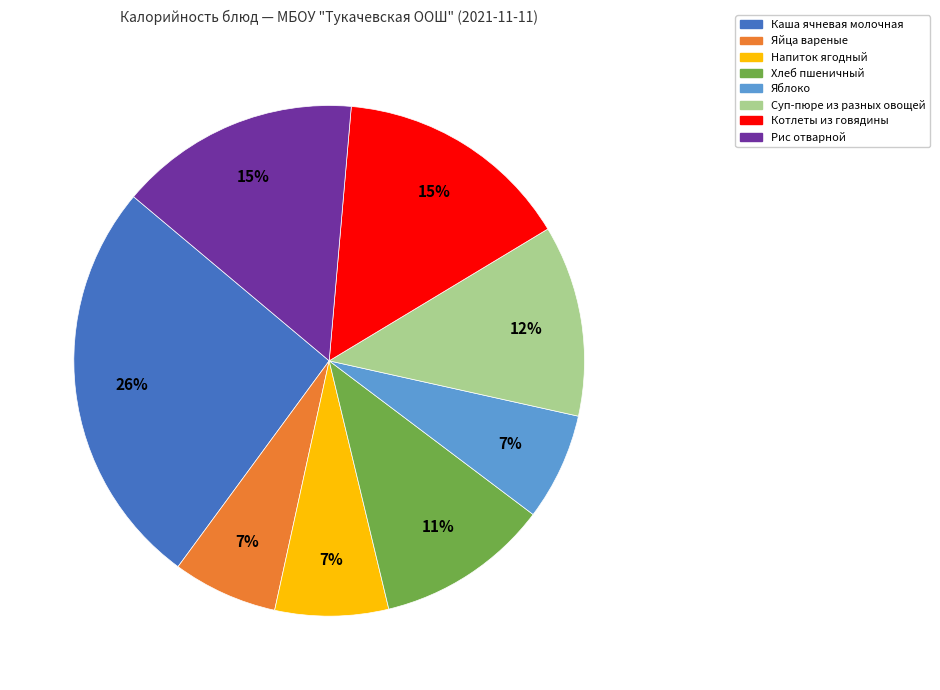

Does Котлеты из говядины account for over 50% of the chart?

No